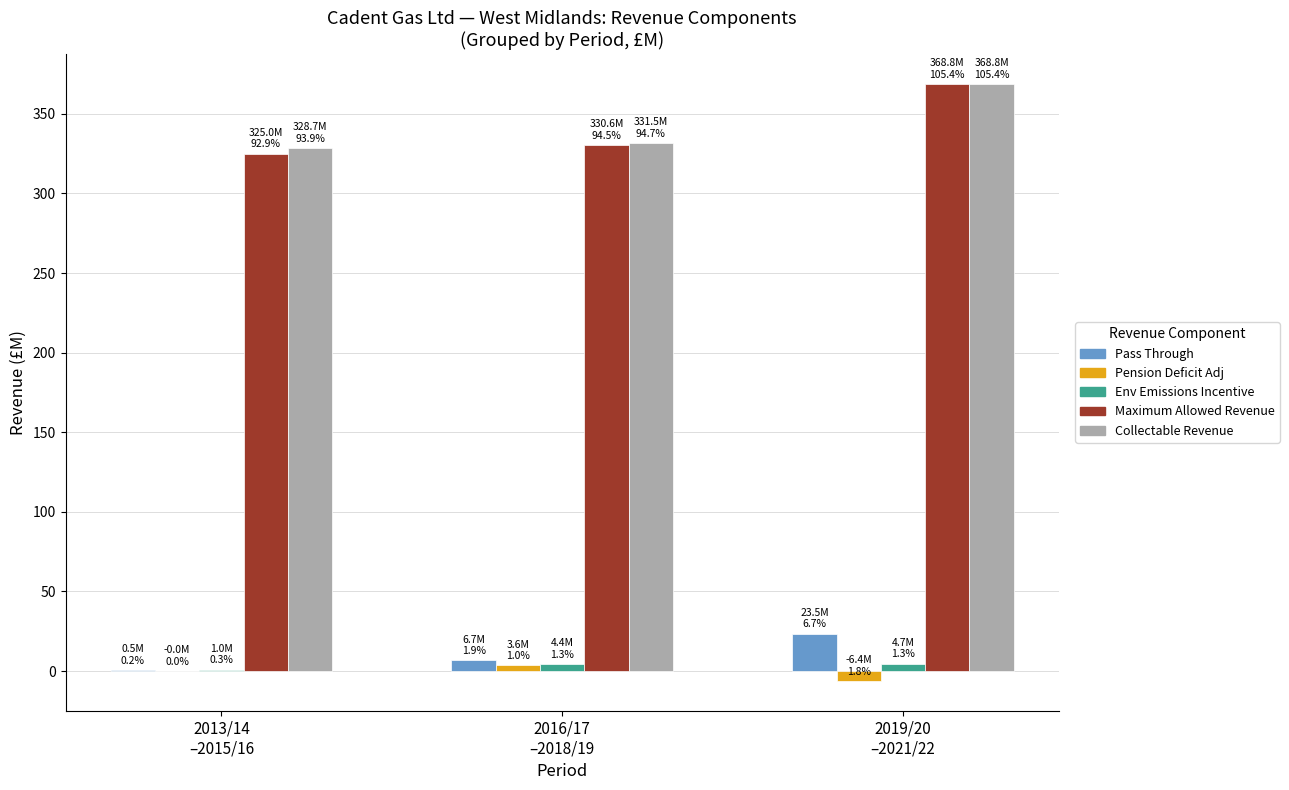

Where does the Pension Deficit Adj series first go above 0?

2016/17
–2018/19